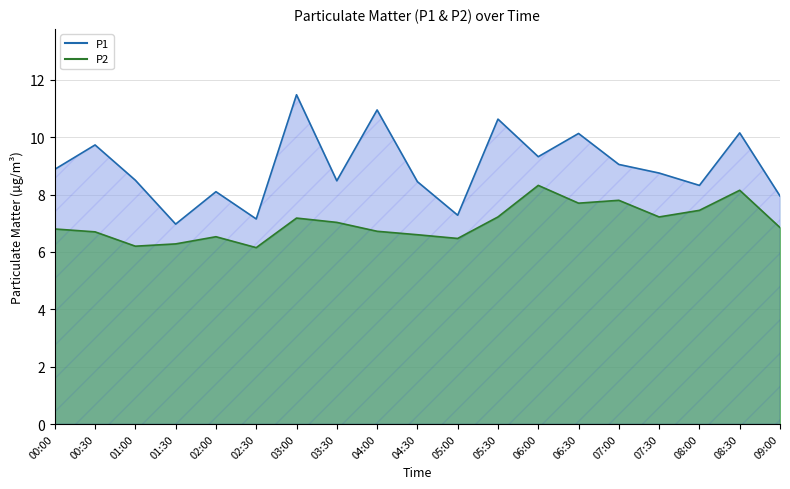

At which label is P1 closest to 9?

07:00